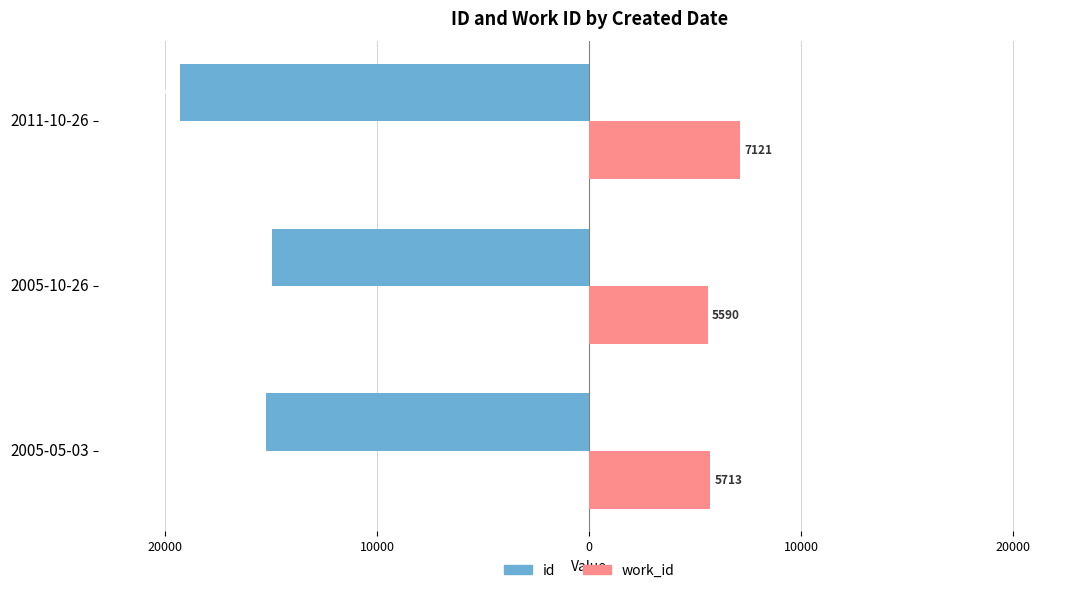

Rank the series by their maximum value, from lowest to highest.

id, work_id